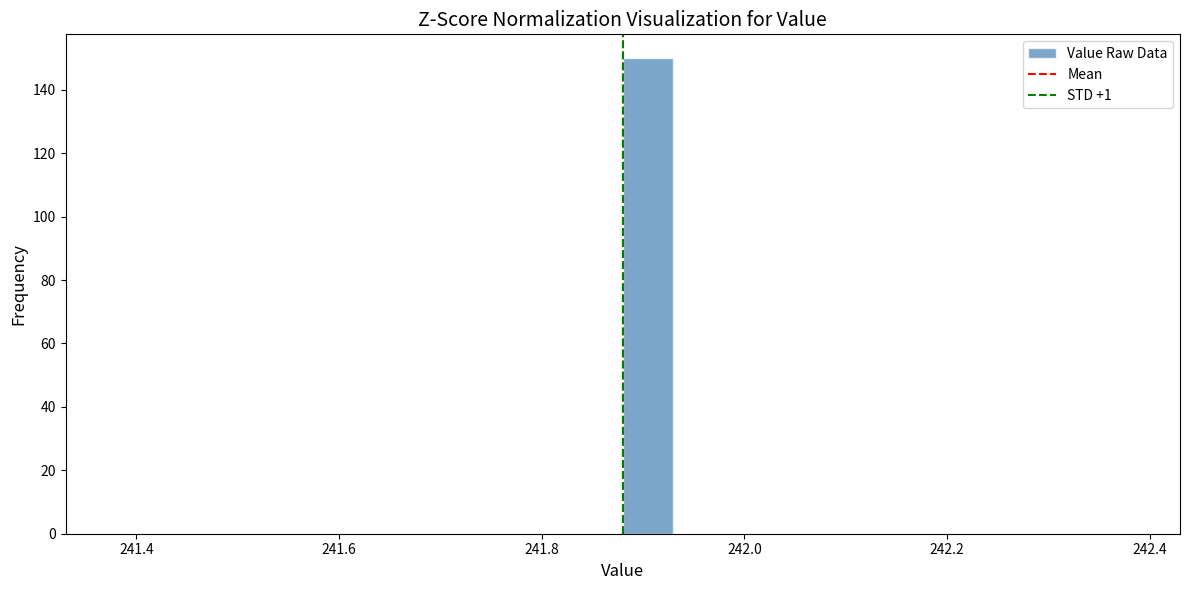

Around what value on the x-axis is the tallest bar? Give the approximate position of its centre, as read against the axis.

241.90